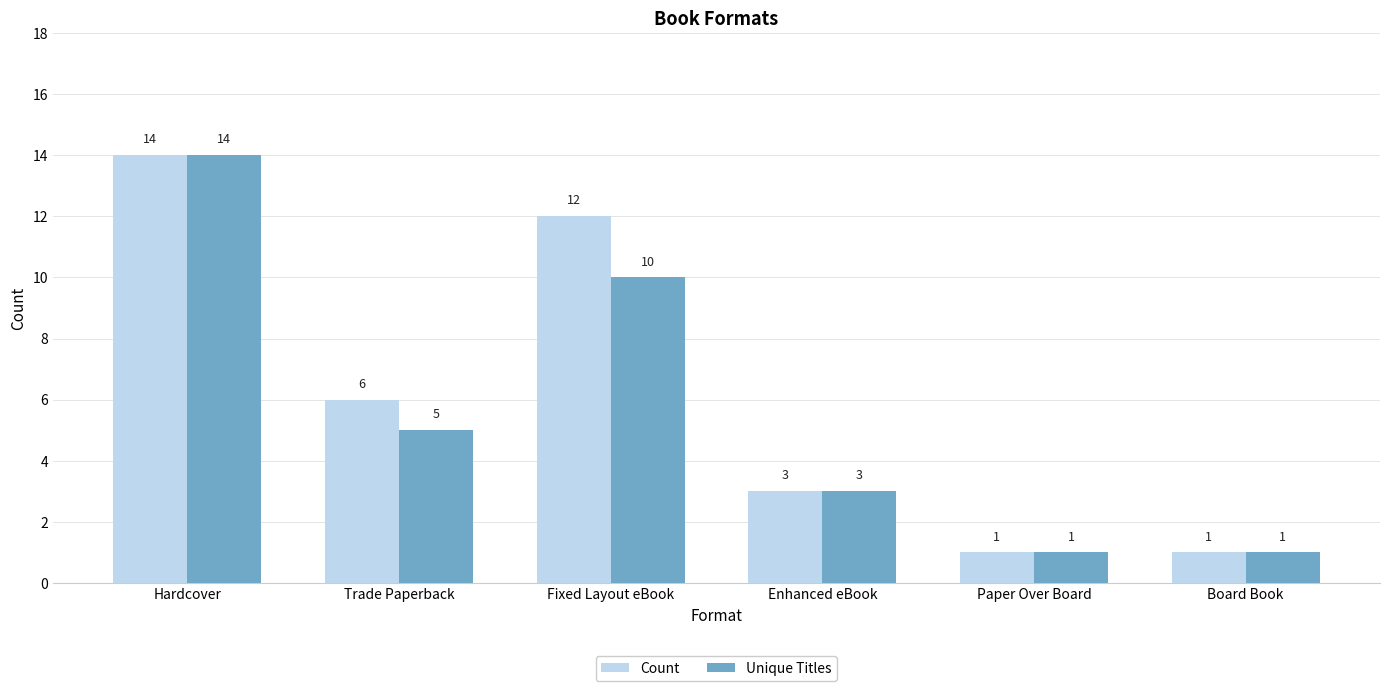

The Count series shows 3 at Trade Paperback. True or false?

False